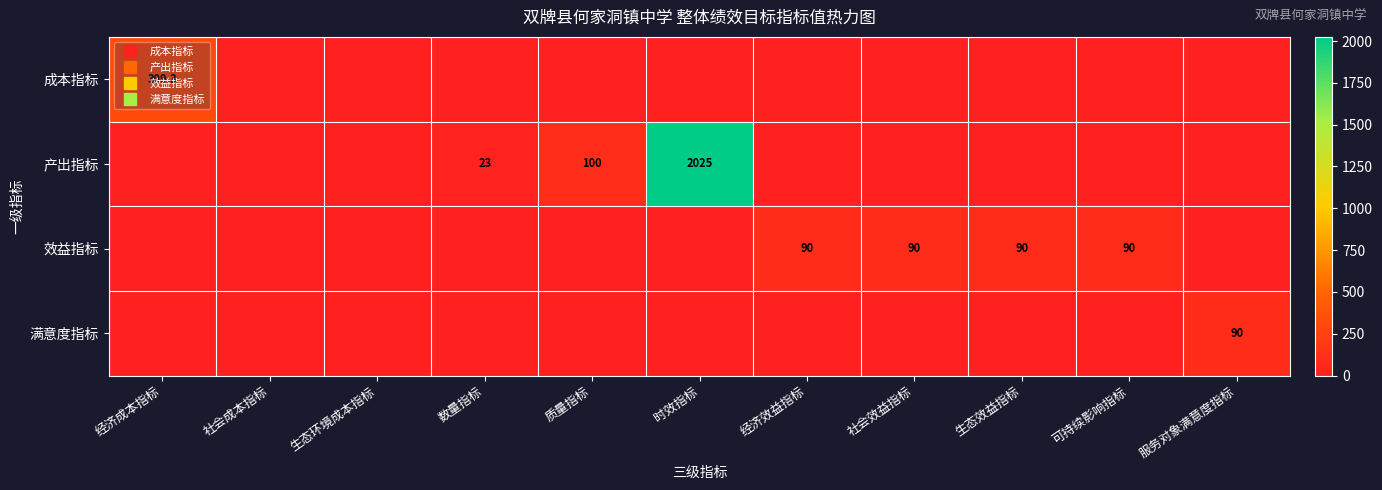

At which label does 产出指标 reach its peak?

时效指标